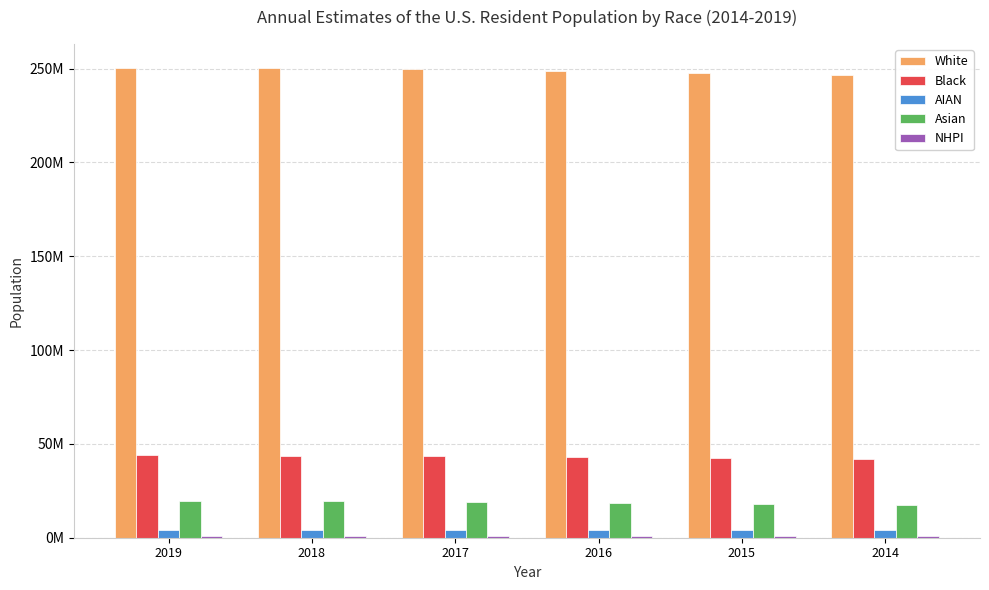

Is the value of AIAN at 2017 greater than the value of NHPI at 2019?

Yes